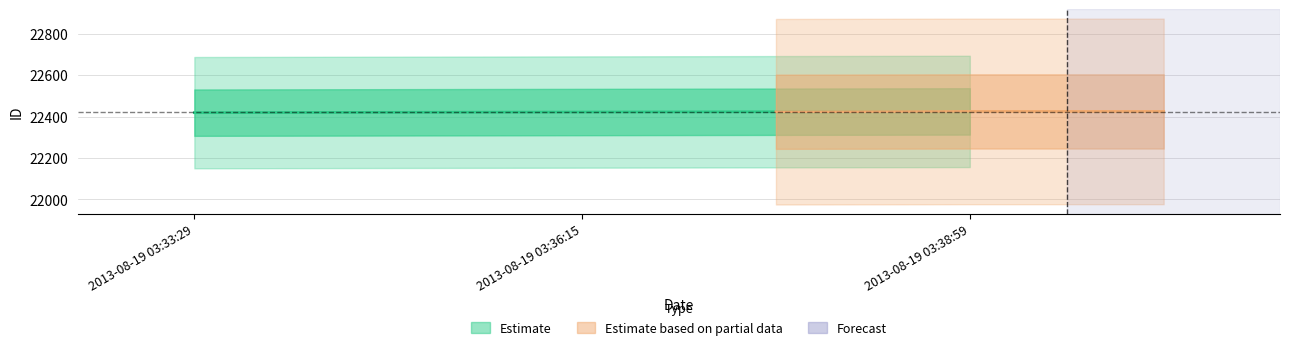

Rank the categories by value from highest to lowest.

2013-08-19 03:38:59, 2013-08-19 03:36:15, 2013-08-19 03:33:29